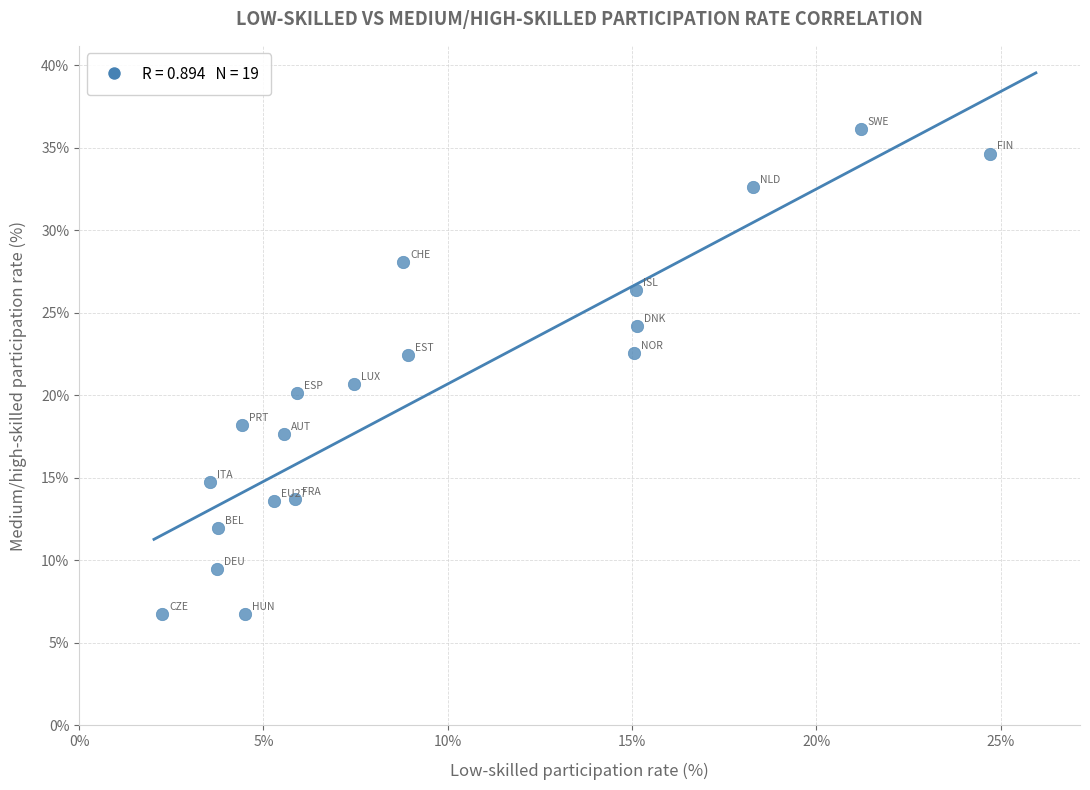

What is the range of Y values (max minus min)?

29.4